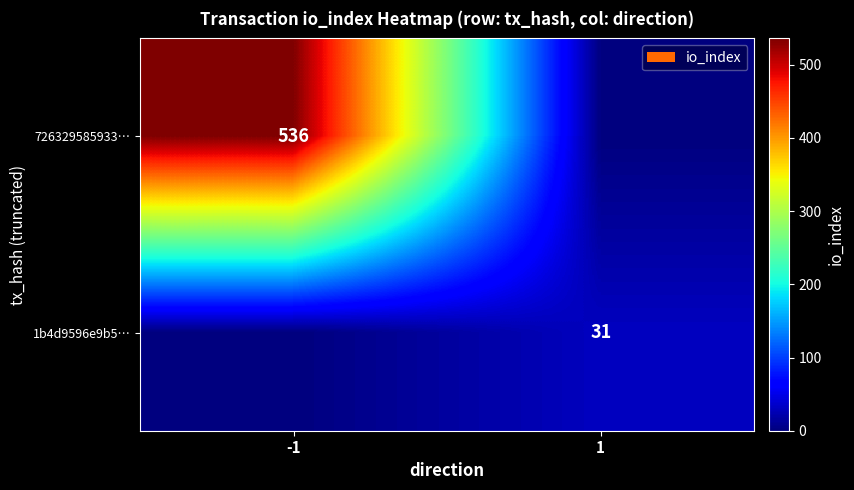

The 726329585933… series shows 536 at -1. True or false?

True